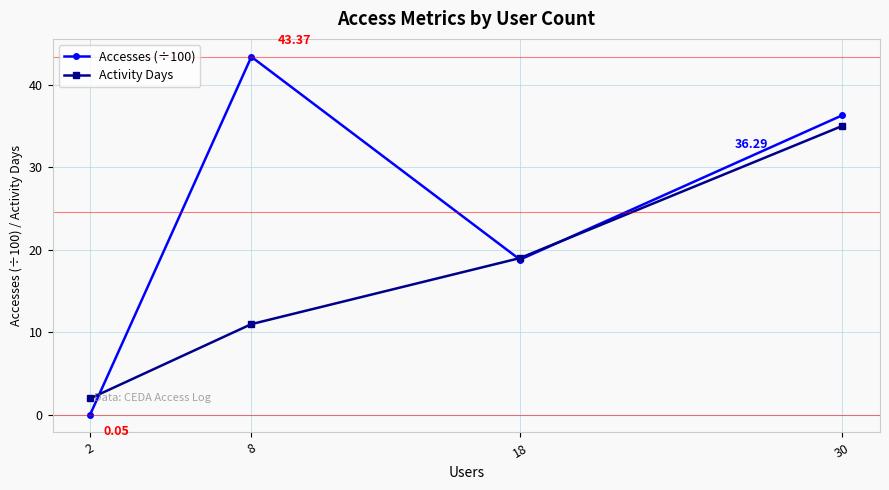

Which series has the widest spread of values?

Accesses (÷100)